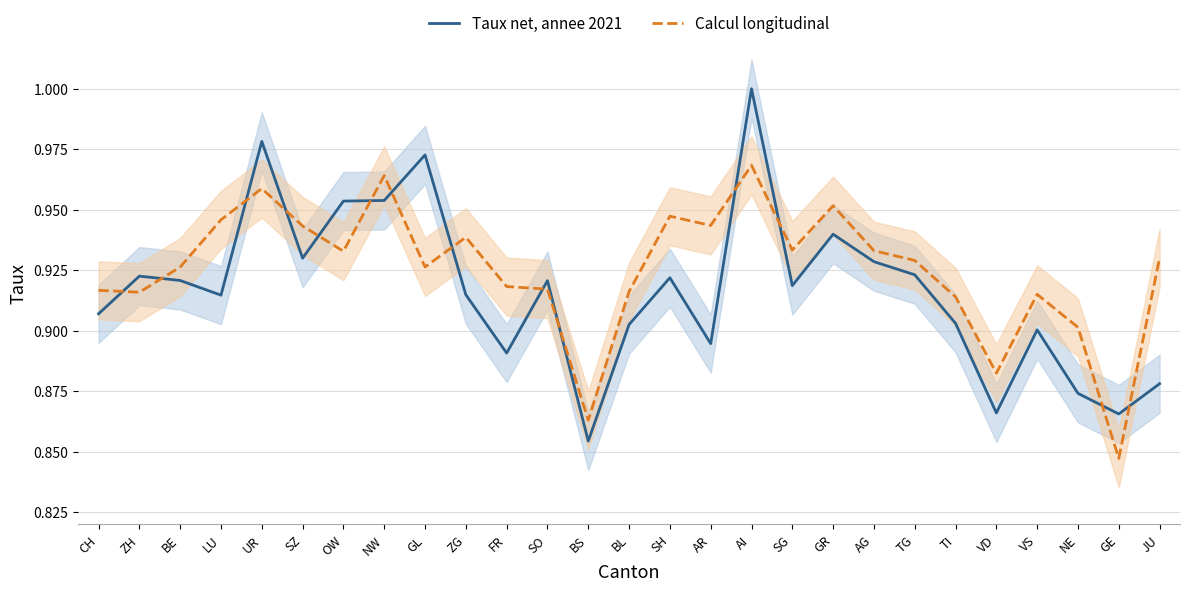

How many lines are shown in the chart?

2